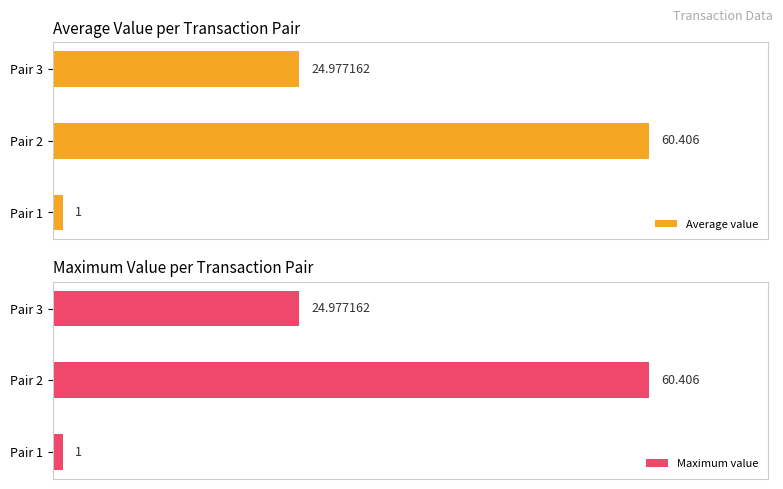

What are all the series names shown in the legend?

Average value, Maximum value